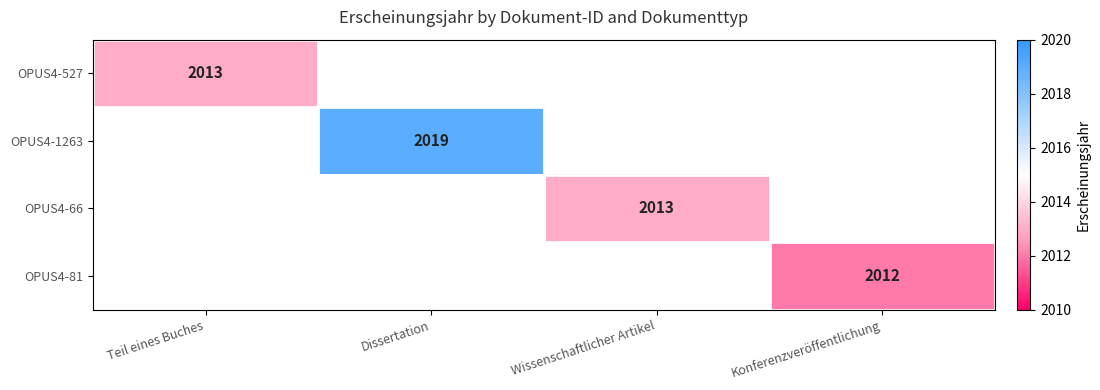

How many data points does each series have?

4